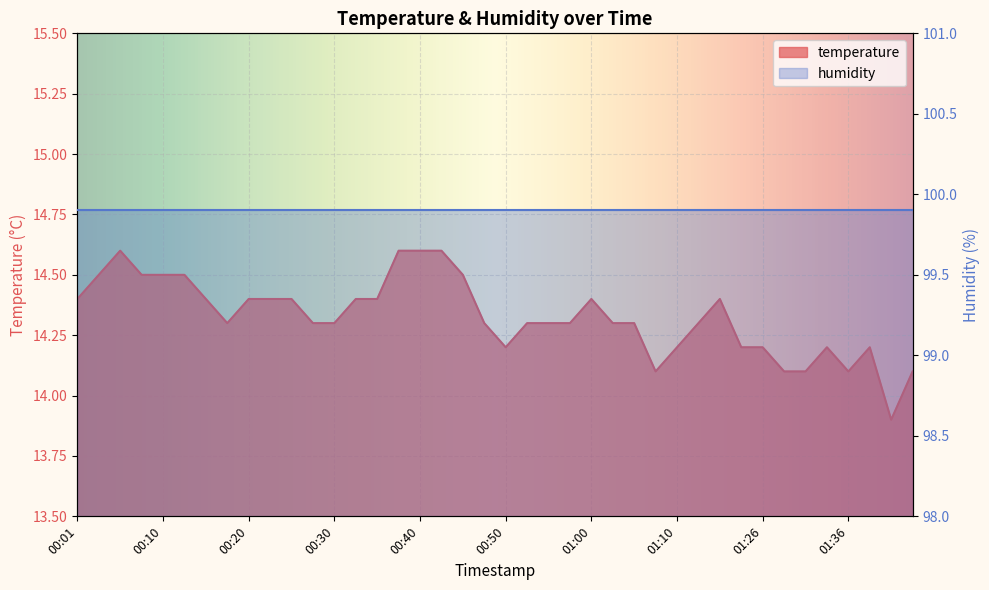

Rank the categories by value from lowest to highest.

01:41, 01:07, 01:28, 01:31, 01:36, 01:44, 00:50, 01:10, 01:23, 01:26, 01:34, 01:39, 00:18, 00:28, 00:30, 00:47, 00:52, 00:55, 00:57, 01:02, 01:05, 01:12, 00:01, 00:15, 00:20, 00:23, 00:25, 00:33, 00:35, 01:00, 01:15, 00:03, 00:08, 00:10, 00:13, 00:45, 00:05, 00:37, 00:40, 00:42